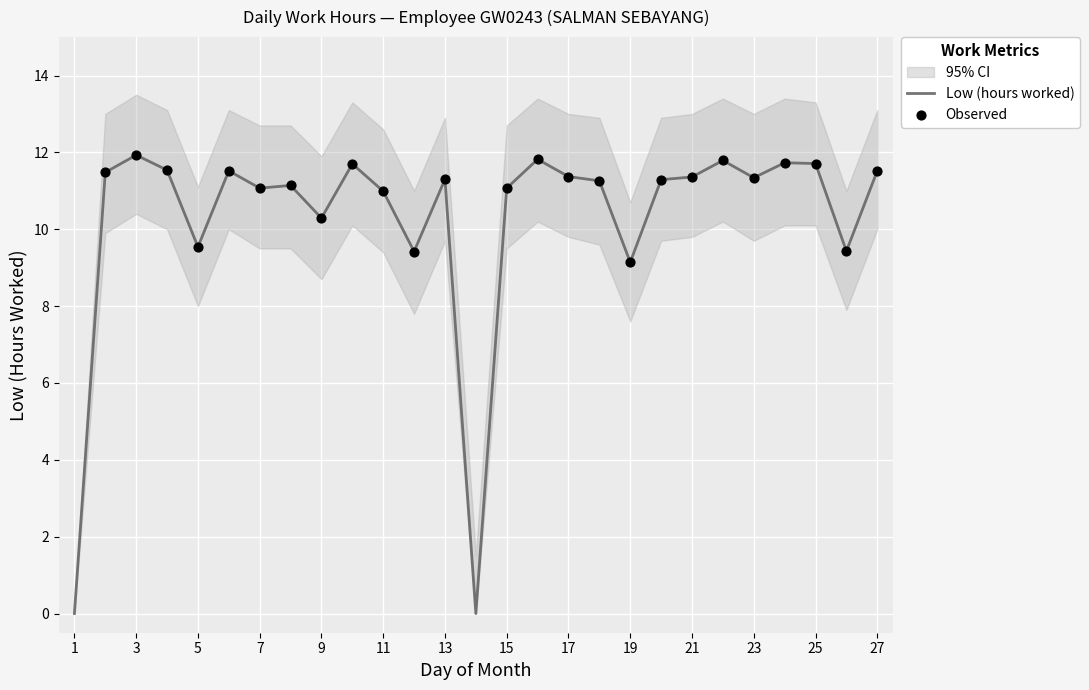

What is the total value across all series at 21?

34.2